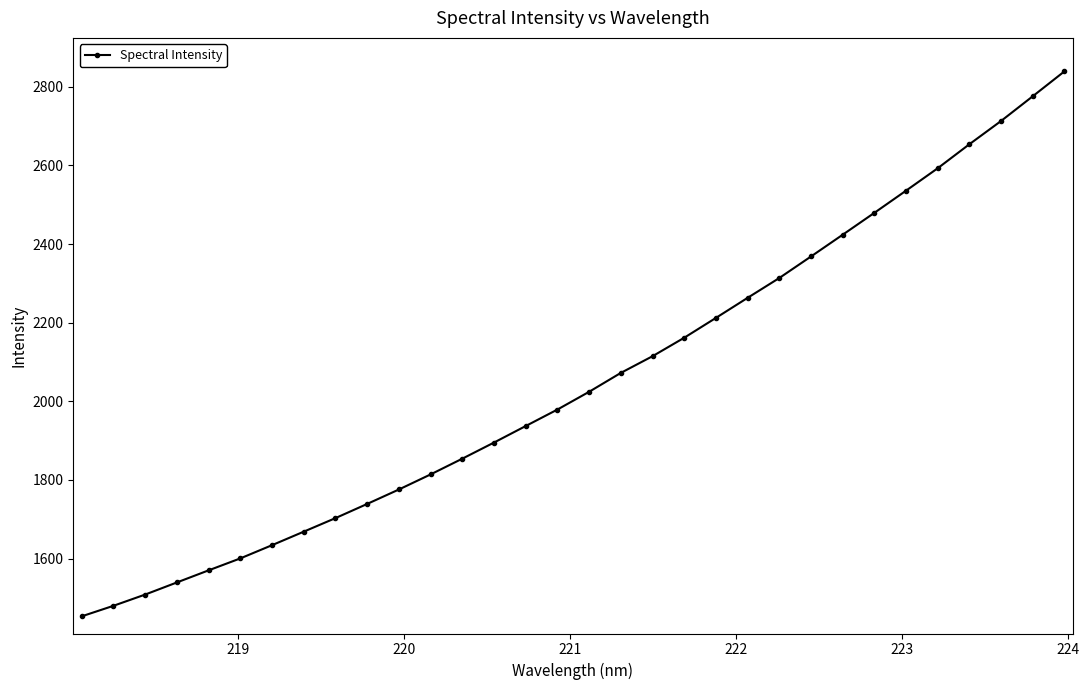

What is the minimum value shown in the chart?

1453.0